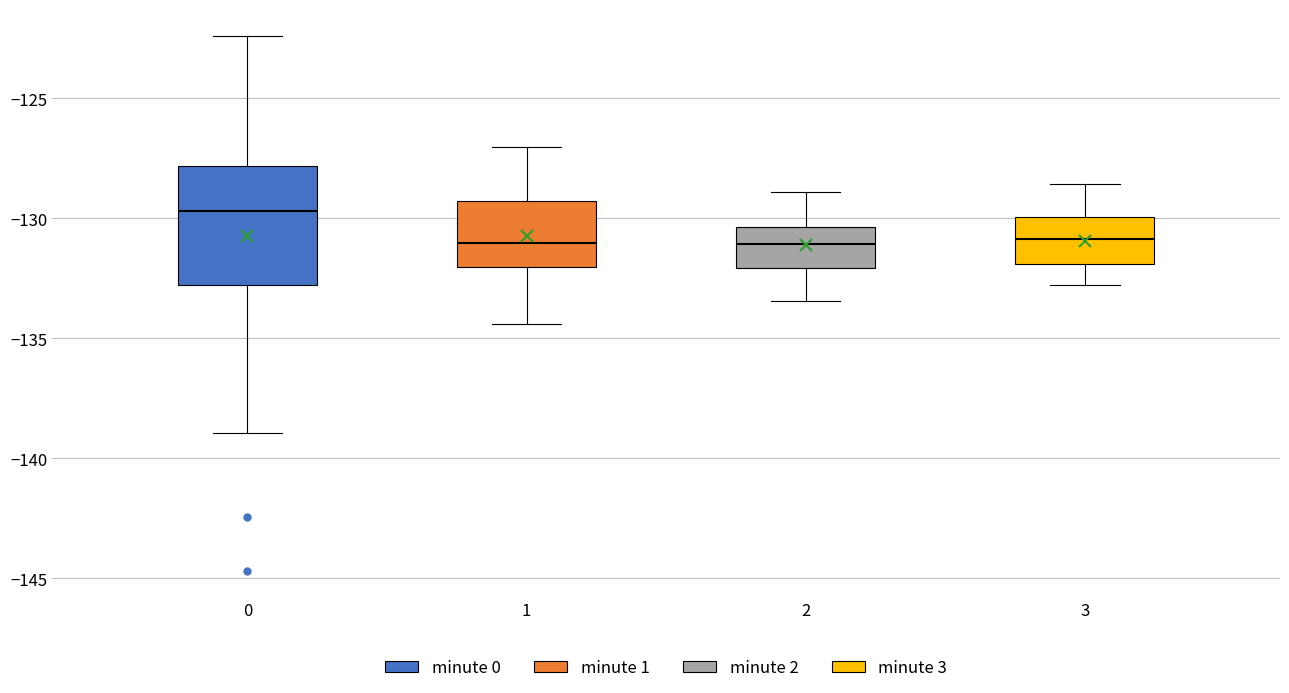

Reading left to right, read every box against the y-axis: the position of its median line, the range the box covers, and the ends of its whiskers. The values are not printed on the chart, so give them approximately, as read against the axis.

0: median -129.5, box -133.0 to -128.0, whiskers -139.0 to -122.5
1: median -131.0, box -132.0 to -129.5, whiskers -134.5 to -127.0
2: median -131.0, box -132.0 to -130.5, whiskers -133.5 to -129.0
3: median -131.0, box -132.0 to -130.0, whiskers -133.0 to -128.5